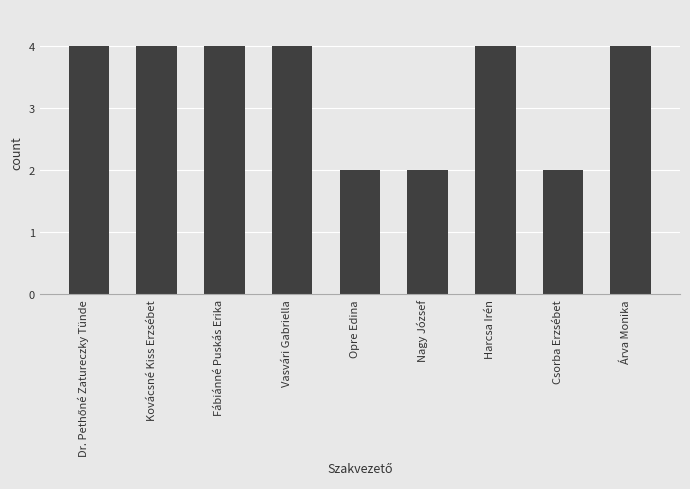

What is the minimum value shown in the chart?

2